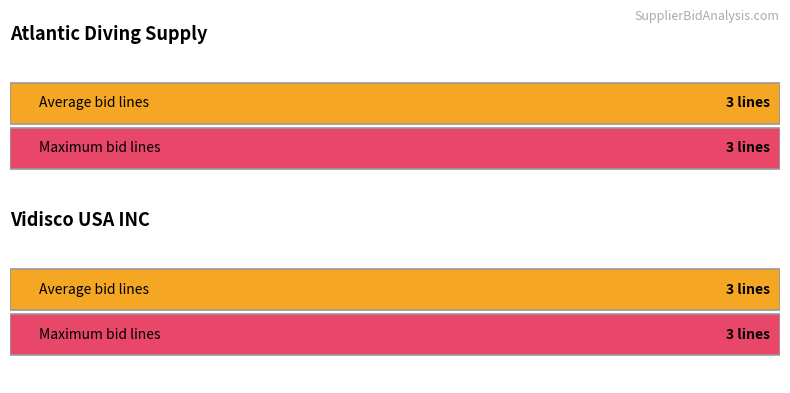

What is the label of the 3rd bar from the right?

Atlantic Diving Supply